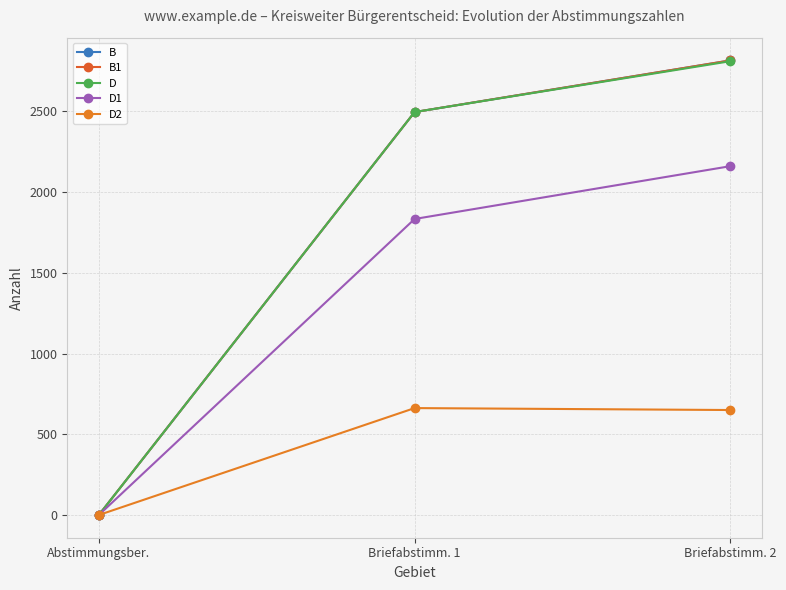

Is this an area chart (filled region under the line)?

No